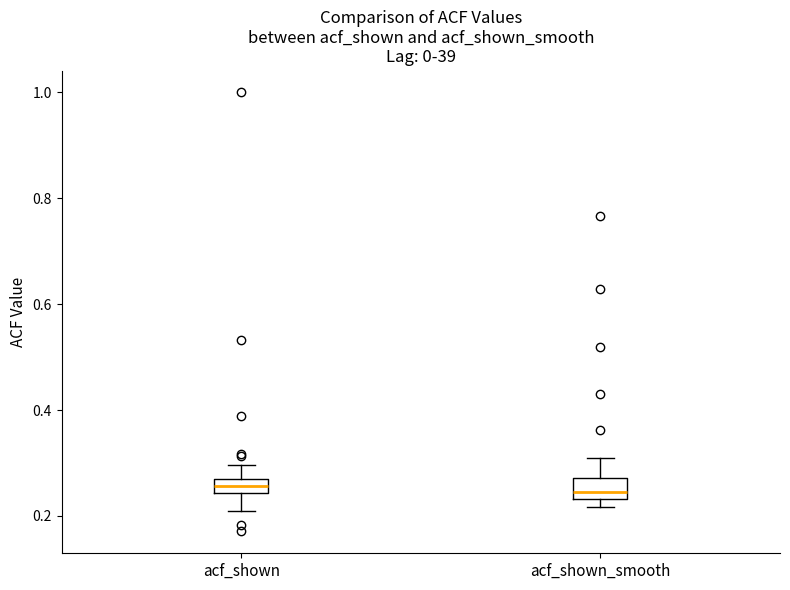

Where is the lower edge of the box for acf_shown on the y-axis? The values are not printed on the chart, so give them approximately, as read against the axis.

0.24